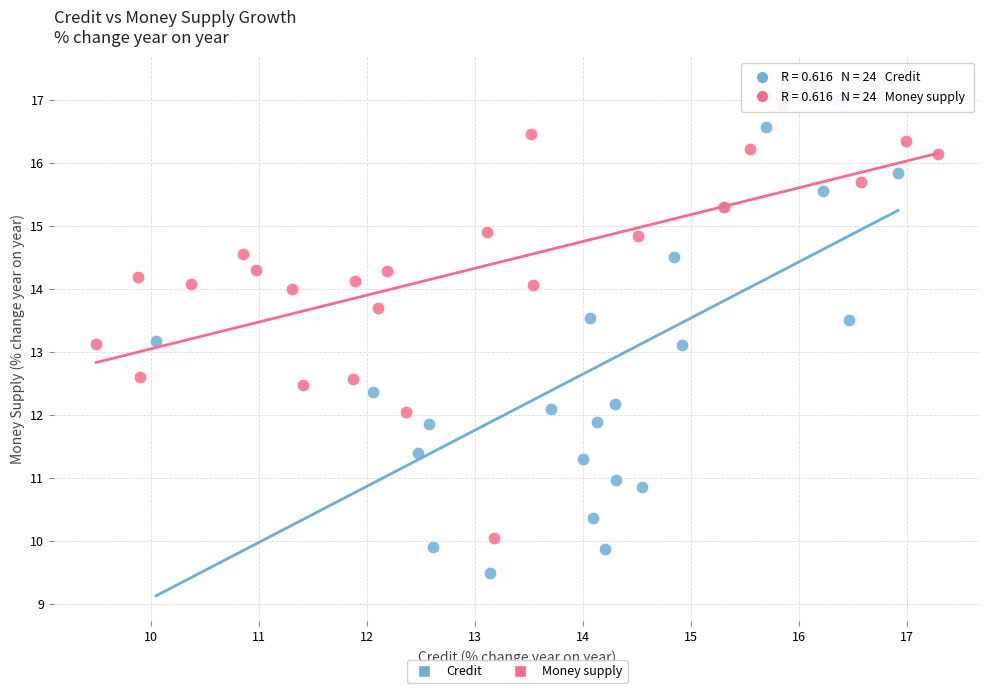

Which series contains the lowest Y value?

Credit